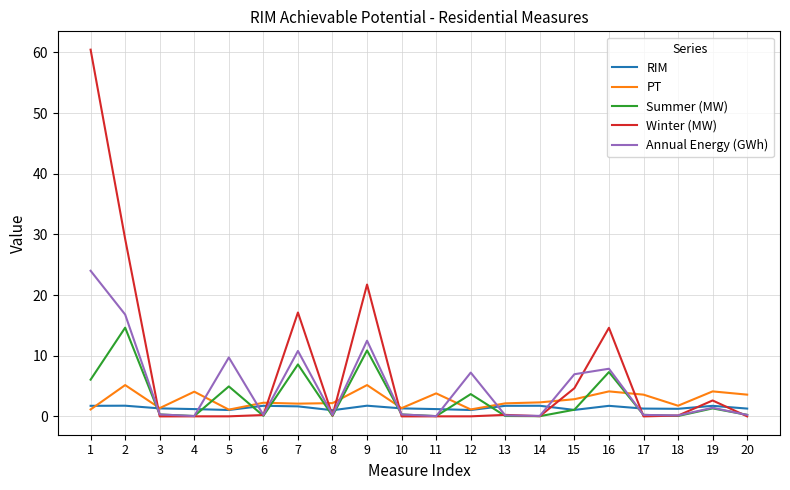

What is the spread (max minus min) of values at 19?

2.8